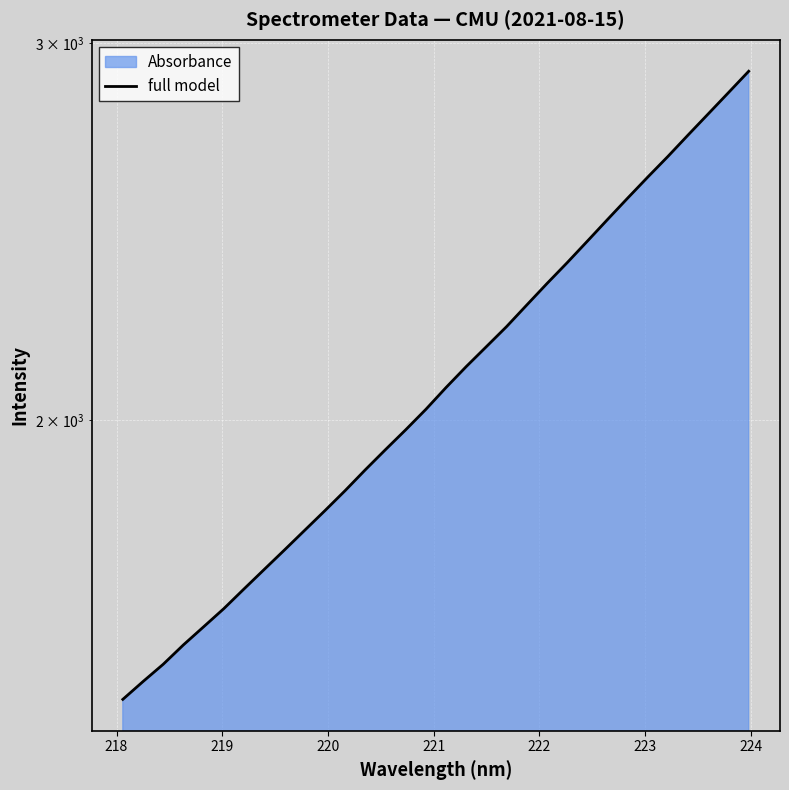

Reading left to right, extract all data points from this chart.

1481.4	1510.1	1538.4	1570.9	1601.8	1633.4	1668.3	1703.7	1739.7	1776.8	1814.7	1854.2	1896.3	1937.9	1979.7	2023.7	2071.9	2119.0	2165.0	2212.2	2264.2	2317.0	2369.5	2425.0	2482.1	2540.1	2598.4	2656.8	2718.7	2781.2	2845.4	2911.3